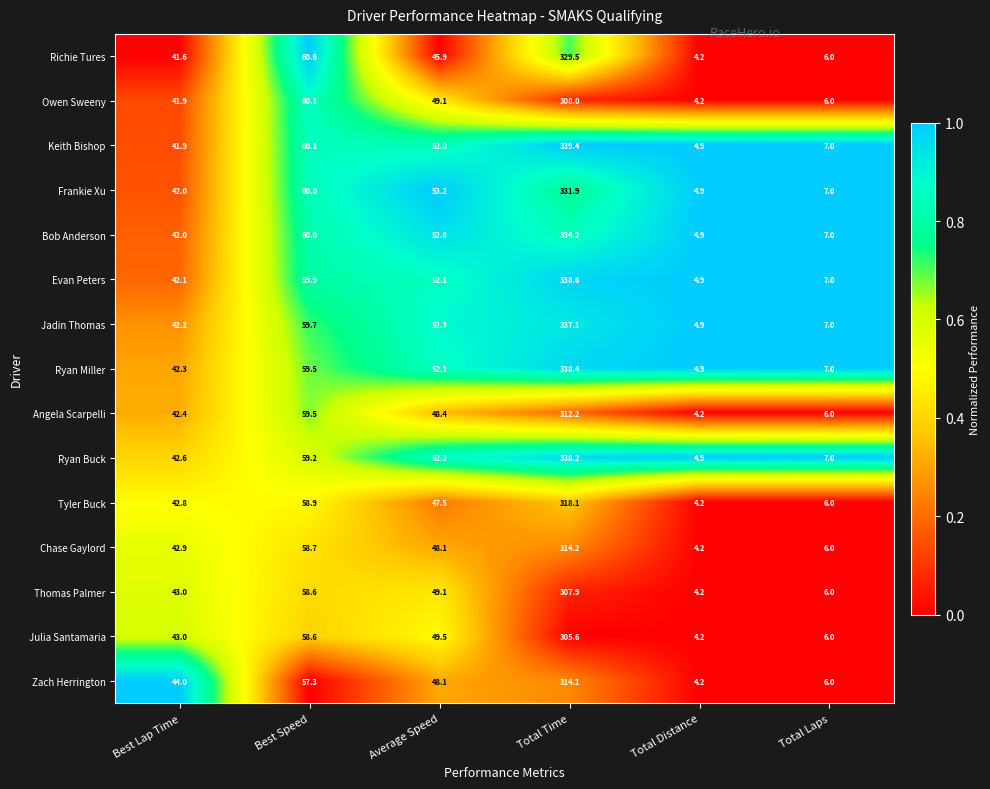

At which label is Thomas Palmer closest to 156?

Best Speed